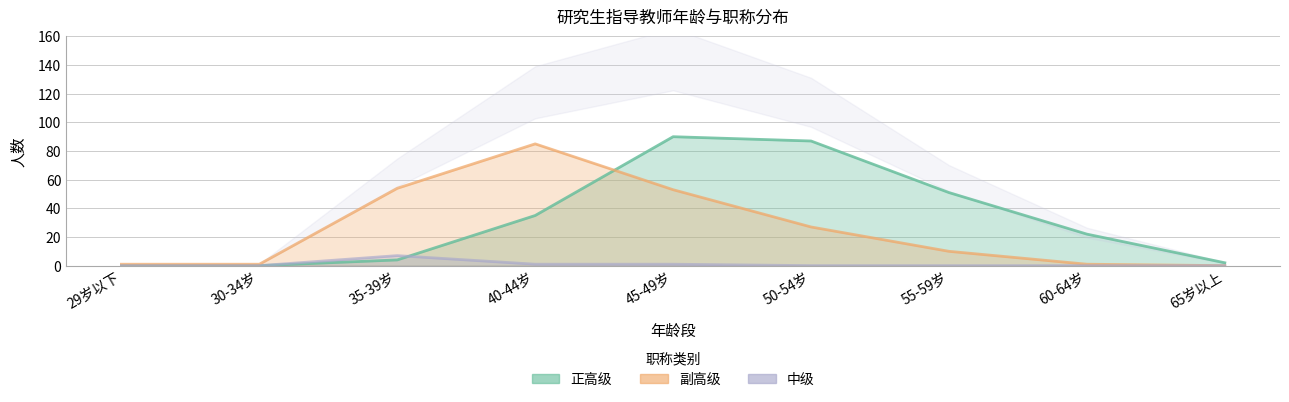

Reading right to left, what are all the values shown in this chart?

正高级: 2	22	51	87	90	35	4	0	0
副高级: 0	1	10	27	53	85	54	1	1
中级: 0	0	0	0	1	1	7	0	0